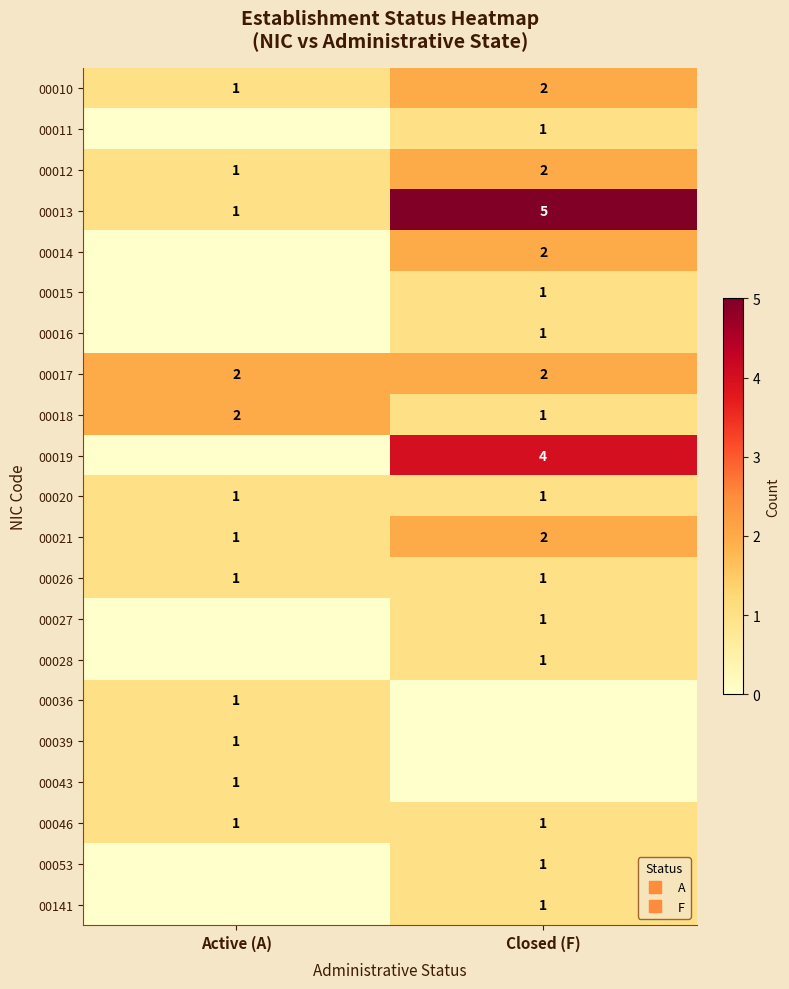

Which category has the lowest value in the row_3 series?

Active (A)